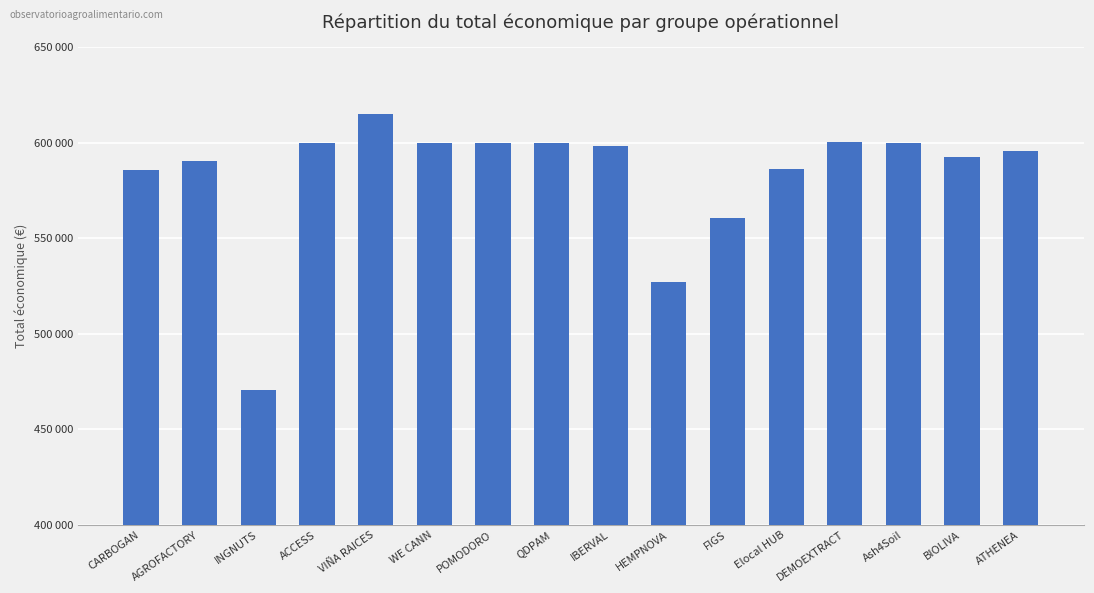

How many values exceed 598303?

7